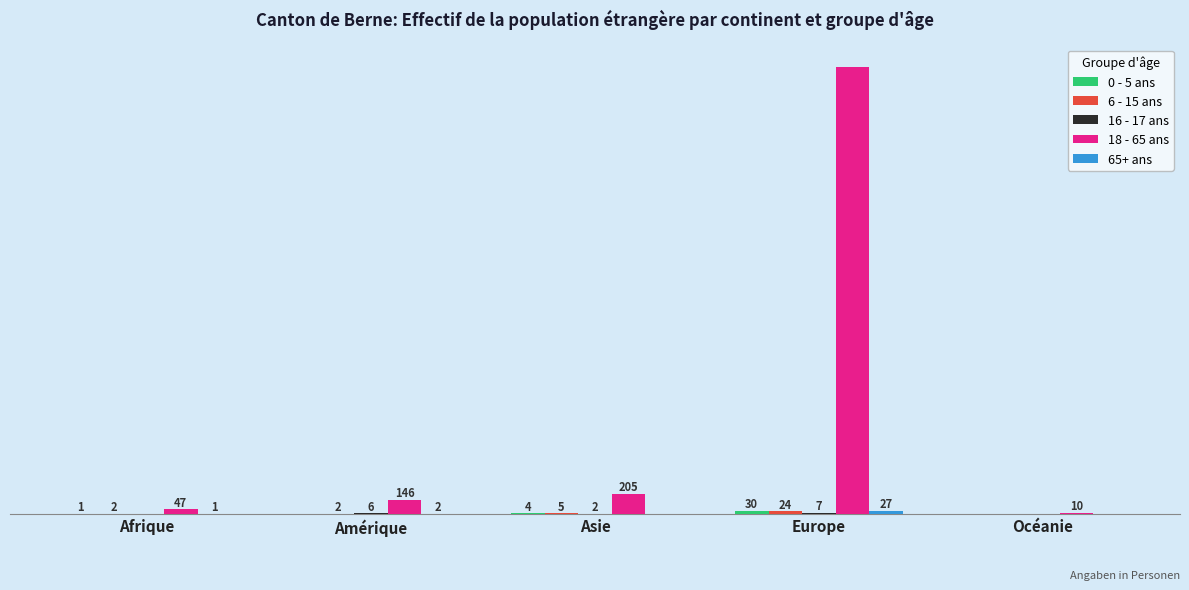

Which series changed the most between Asie and Océanie?

18 - 65 ans